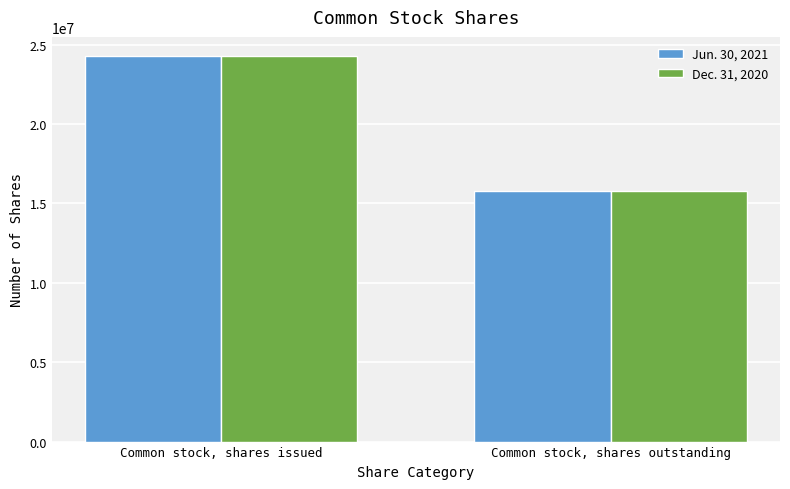

What are all the series names shown in the legend?

Jun. 30, 2021, Dec. 31, 2020